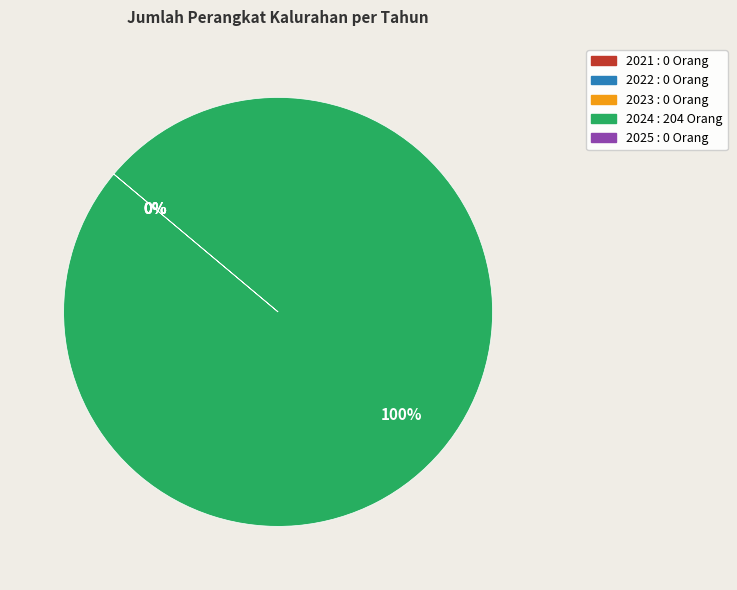

Which category has the biggest portion of the pie?

2024